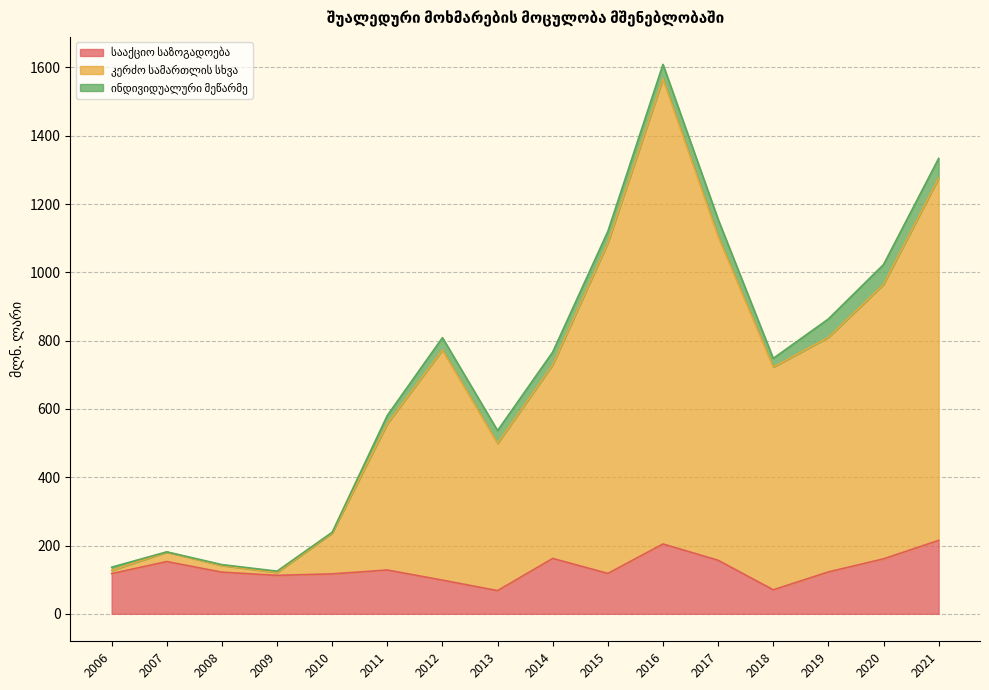

At which category is the sum across all series the highest?

2016